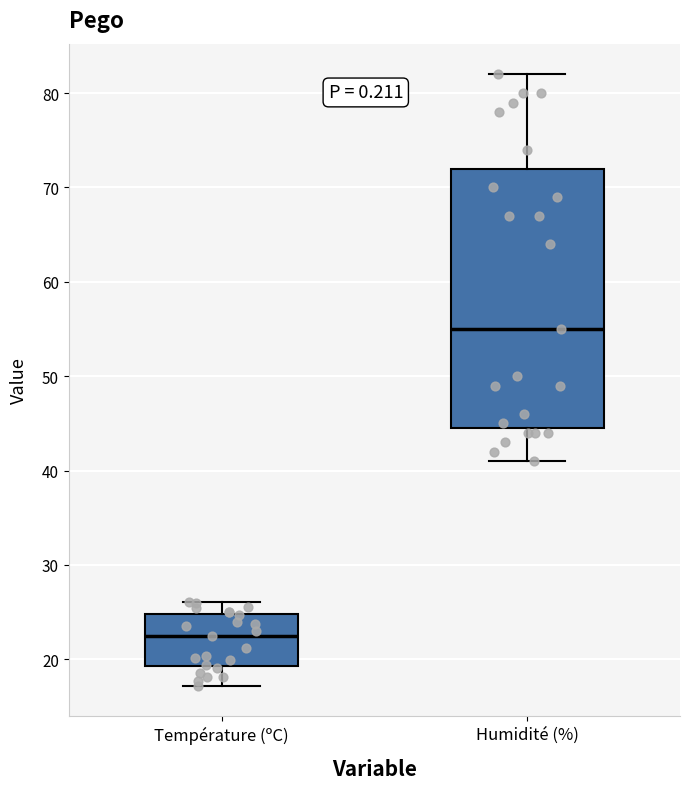

Which box is the tallest, from its lower edge to its upper edge?

Humidité (%)